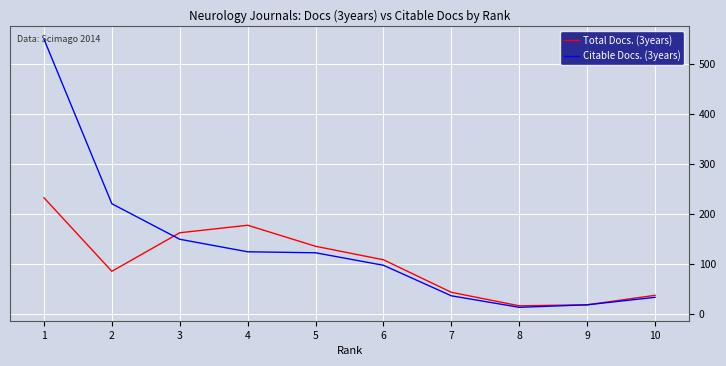

What is the difference between the Total Docs. (3years) values at 7 and 8?

27